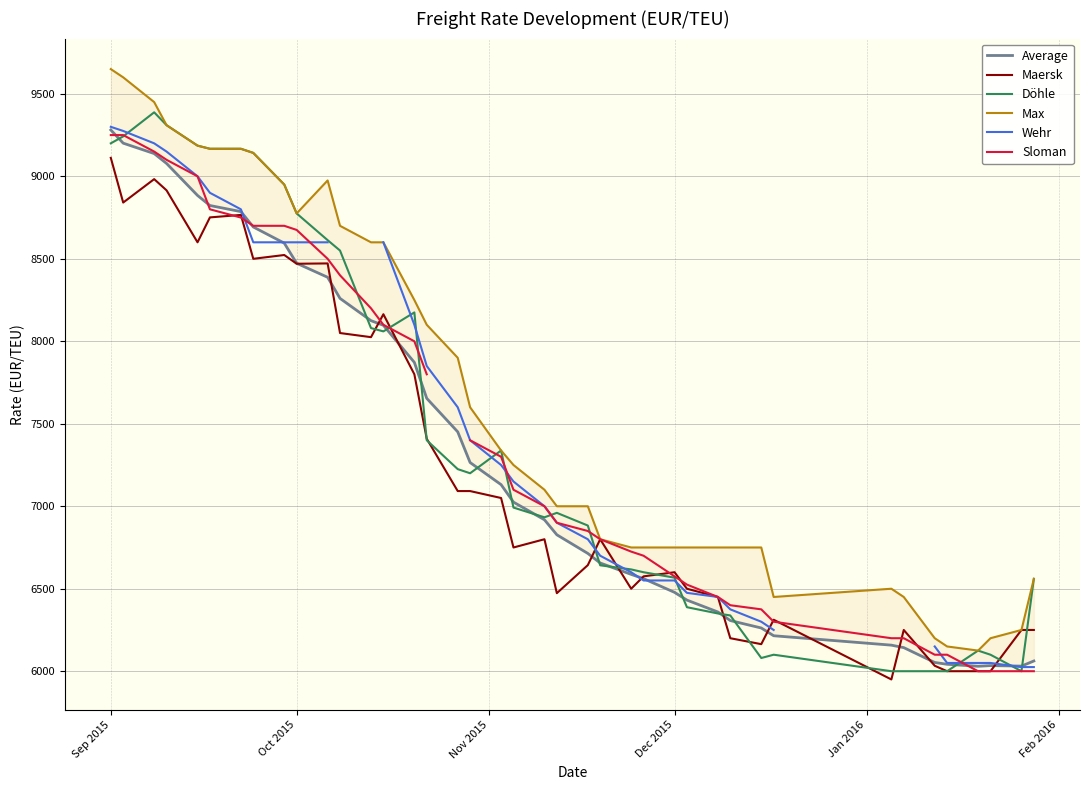

Which category has the highest value in the Maersk series?

Sep 2015